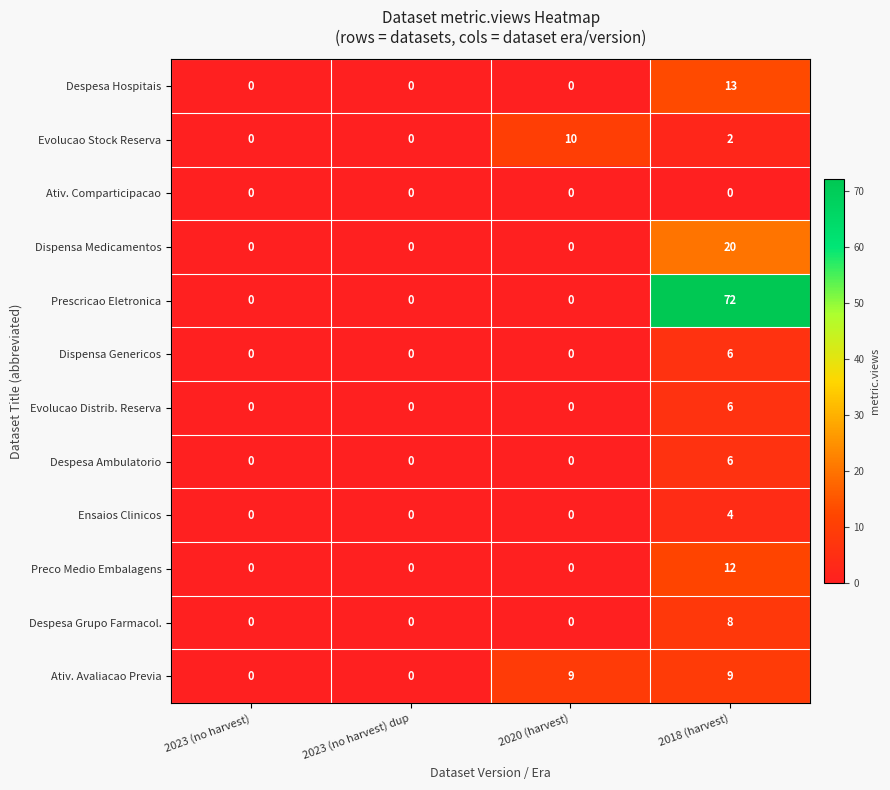

What is the maximum value shown in the chart?

72